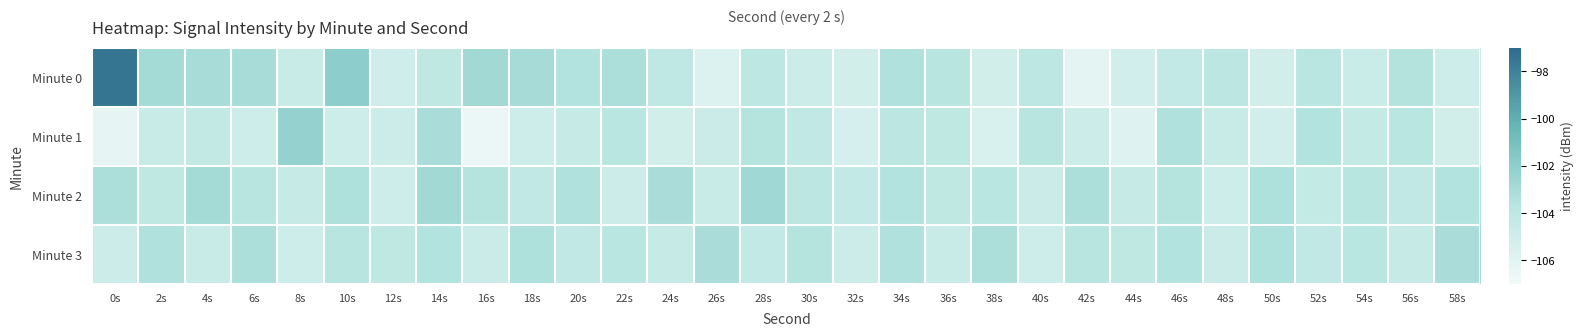

At which category does the chart reach its minimum across all series?

16s